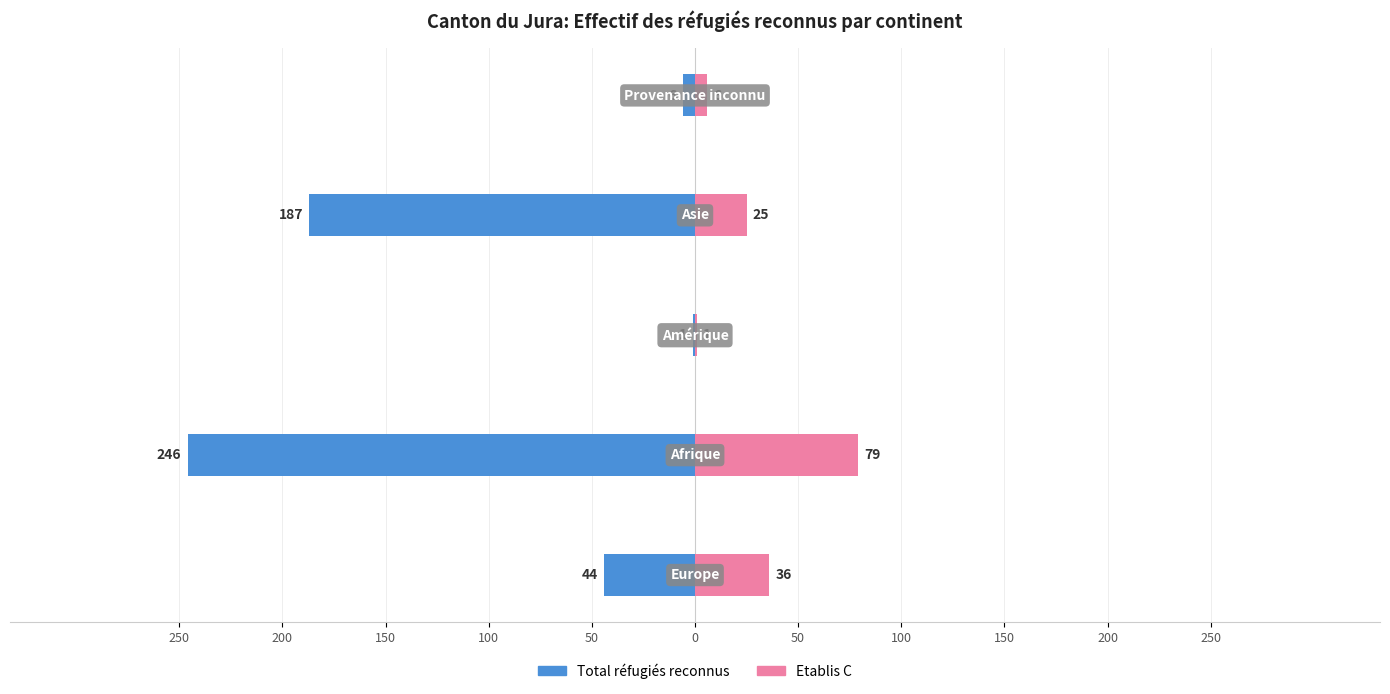

Reading left to right, what are all the values shown in this chart?

Total réfugiés reconnus: -44	-246	-1	-187	-6
Etablis C: 36	79	1	25	6